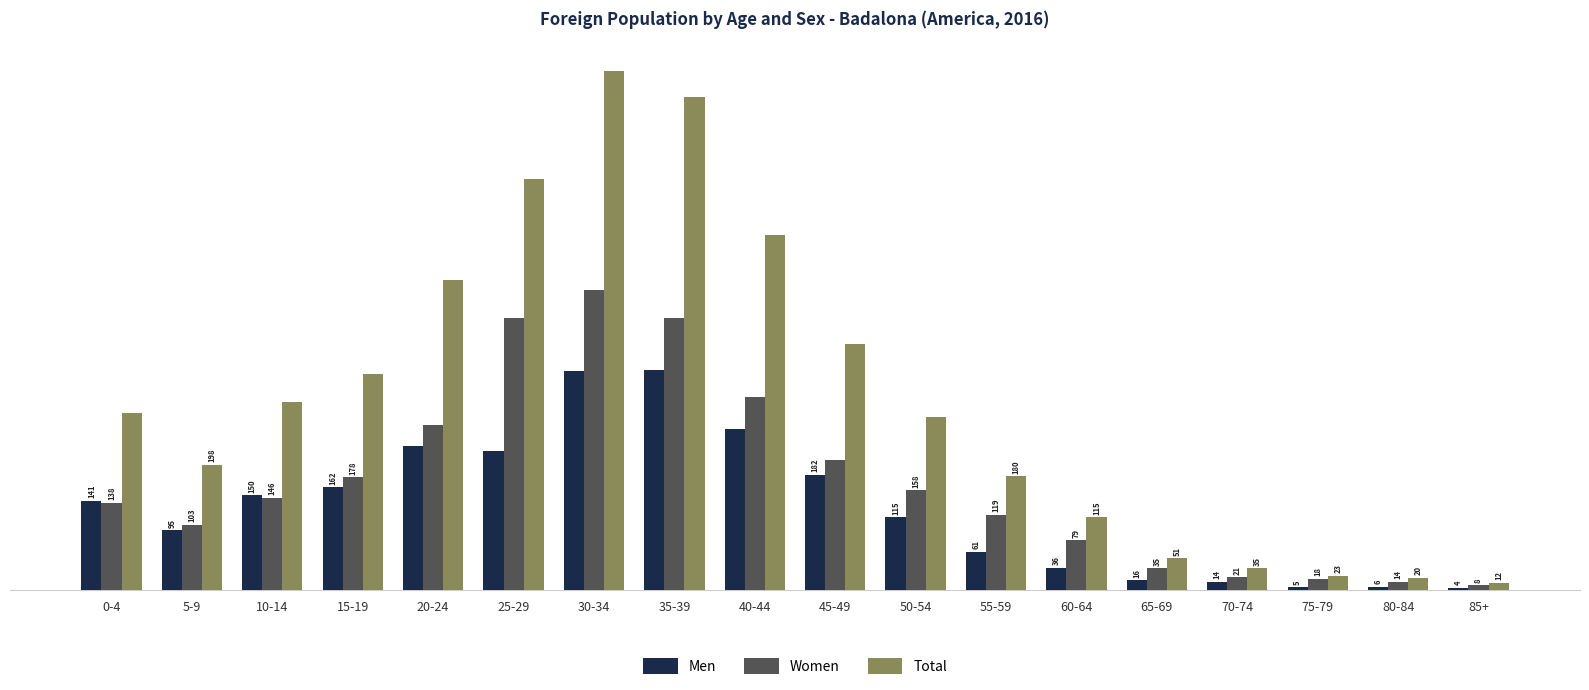

What is the value of the Women bar at the 17th from the left?

14